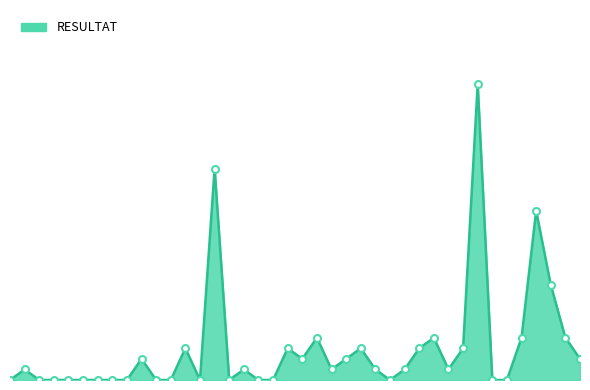

Reading right to left, list all the values displayed in this chart.

2	4	9	16	4	0	0	28	3	1	4	3	1	0	1	3	2	1	4	2	3	0	0	1	0	20	0	3	0	0	2	0	0	0	0	0	0	0	1	0